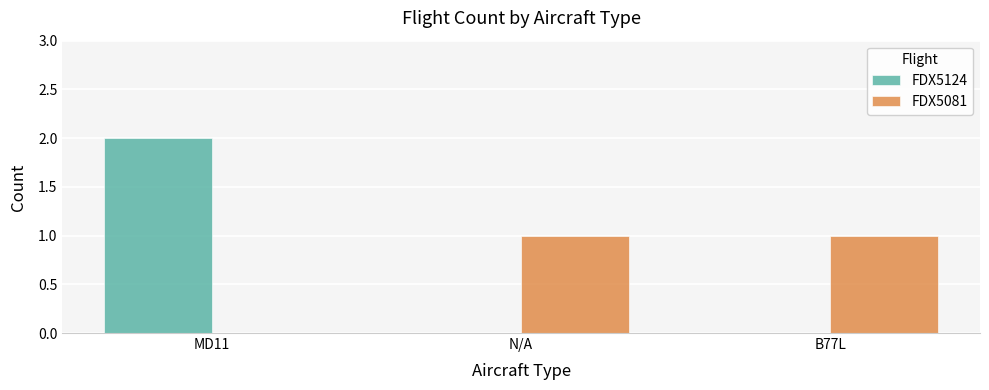

How many groups of bars are there?

3